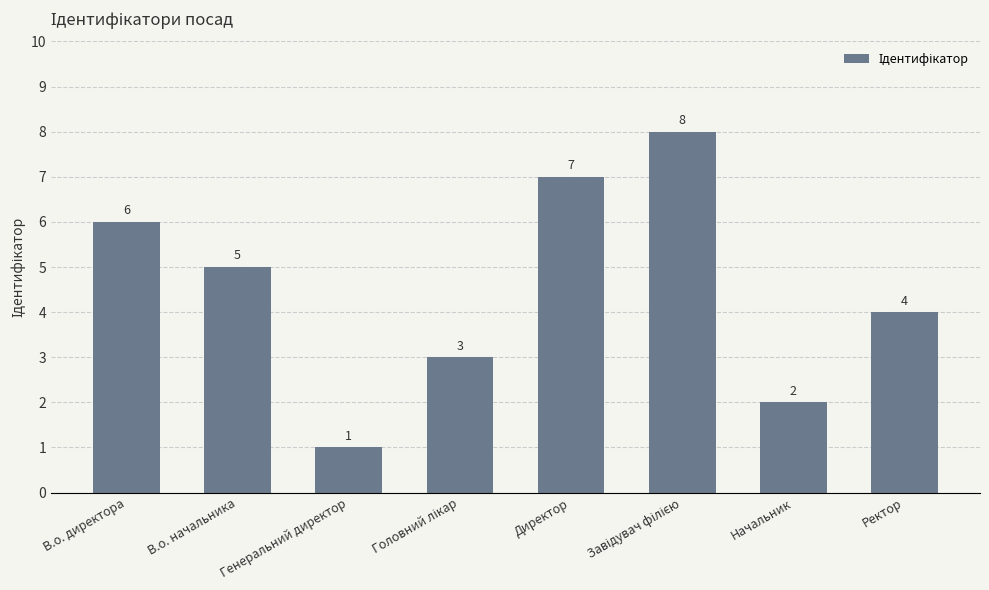

What is the ratio of the value at Начальник to the value at Генеральний директор?

2.0